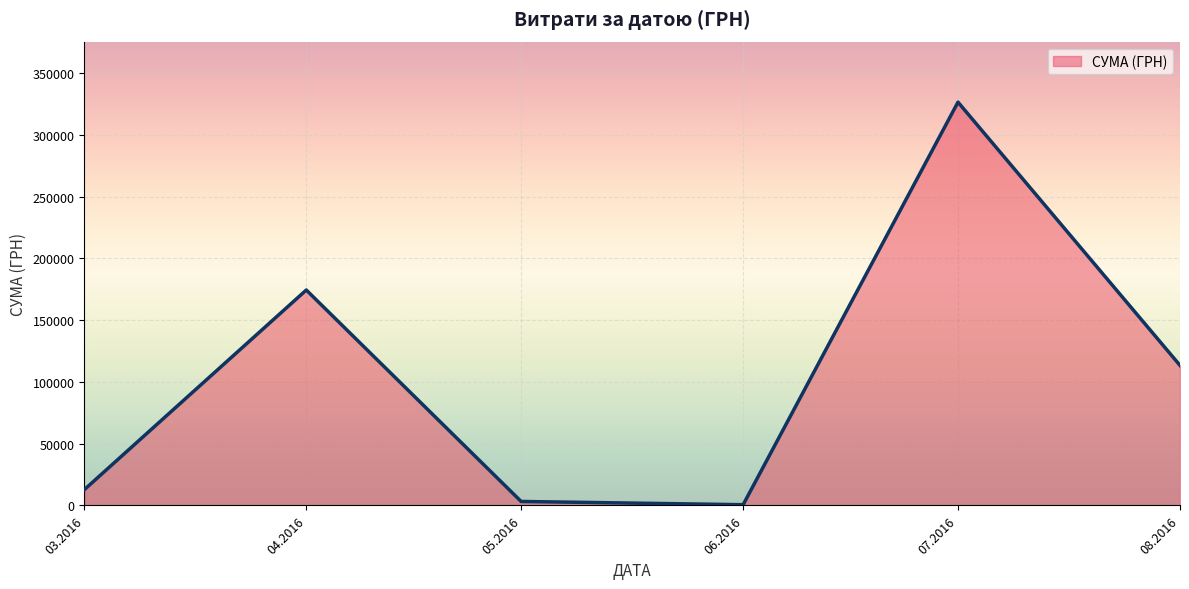

The value at 03.2016 is 12746.9. True or false?

True